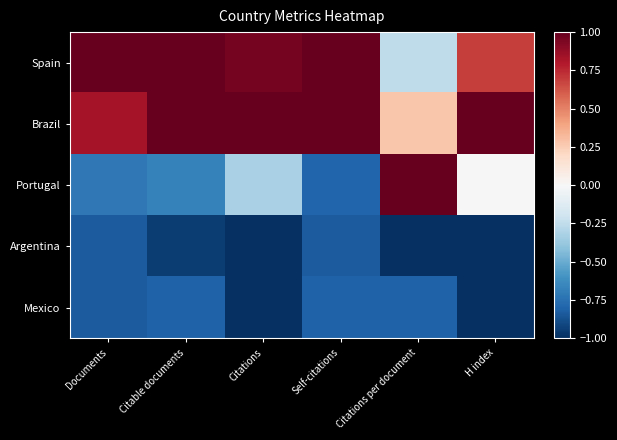

What is the maximum value shown in the chart?

1.8